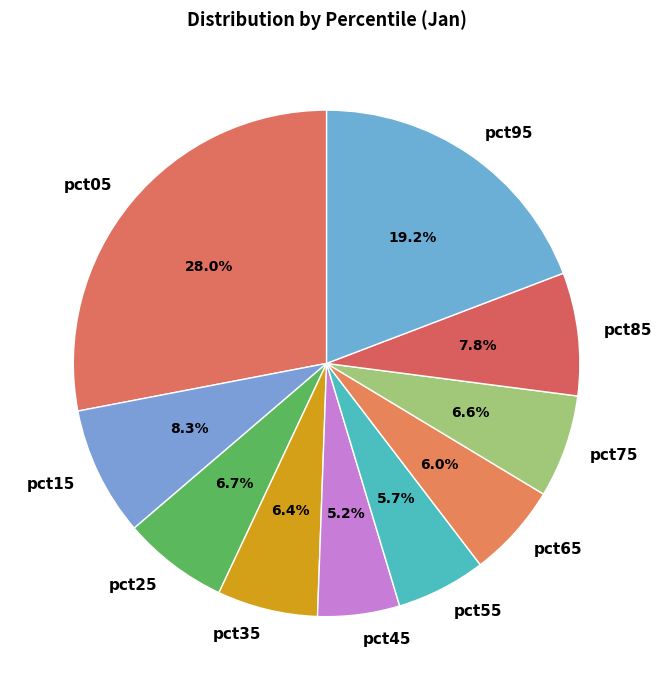

What percentage is the pct95 slice, to the nearest percent?

19%